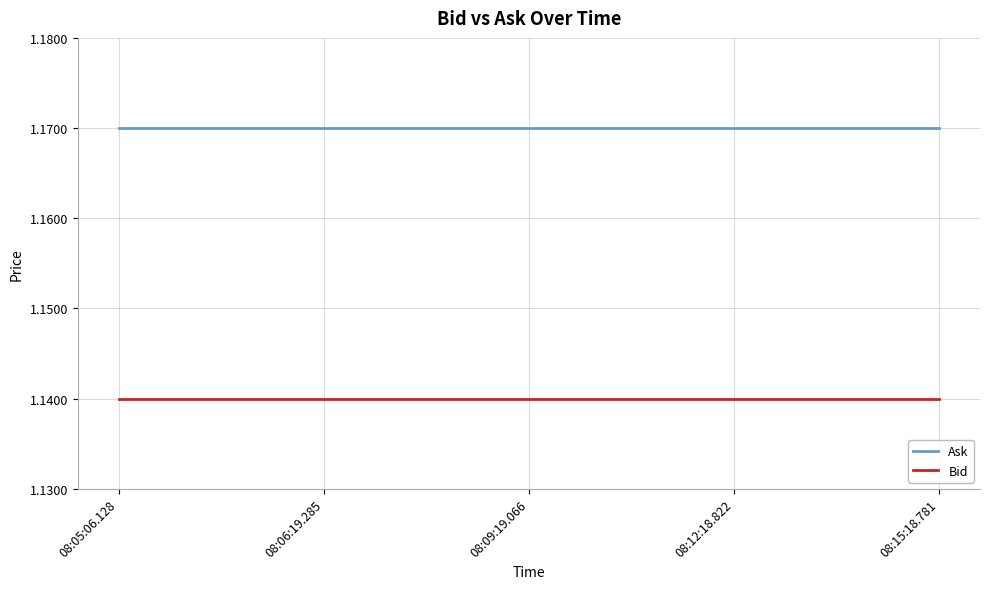

True or false: Ask and Bid intersect in this chart.

False